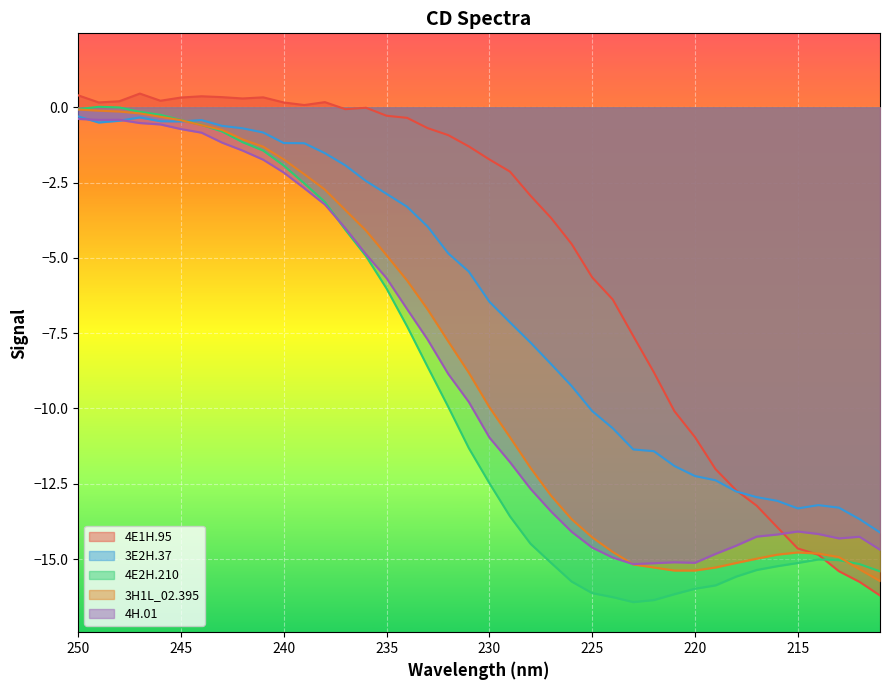

What are all the series names shown in the legend?

4E1H.95, 3E2H.37, 4E2H.210, 3H1L_02.395, 4H.01